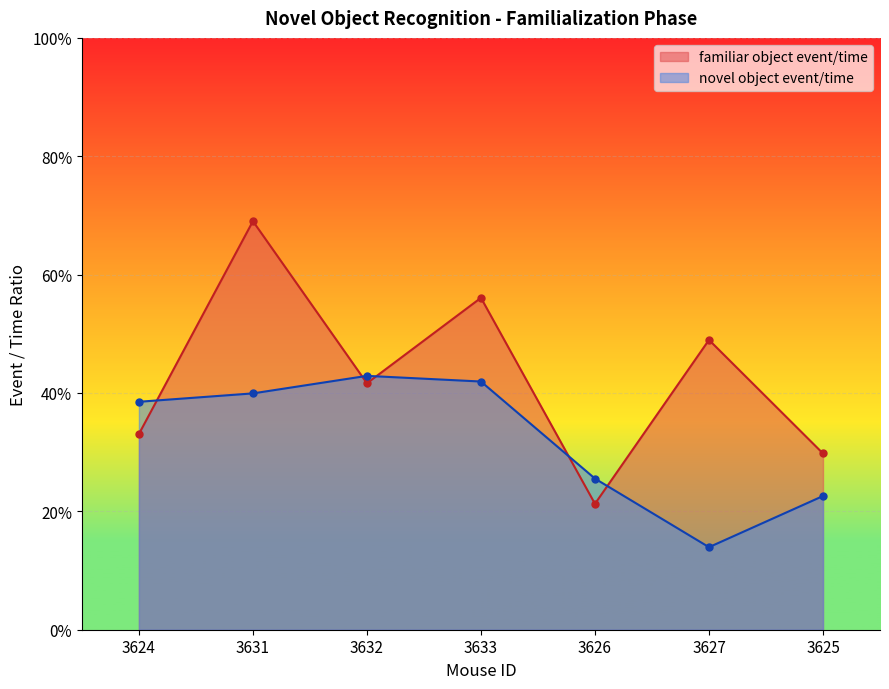

What is the difference between the maximum and minimum values in the novel object event/time series?

0.3